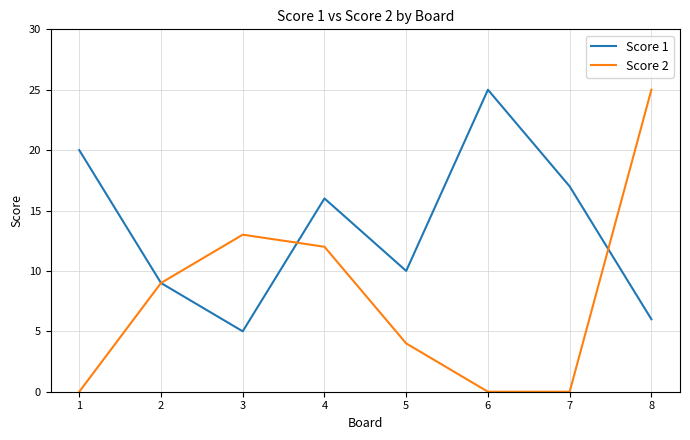

Does the chart have visible grid lines?

Yes